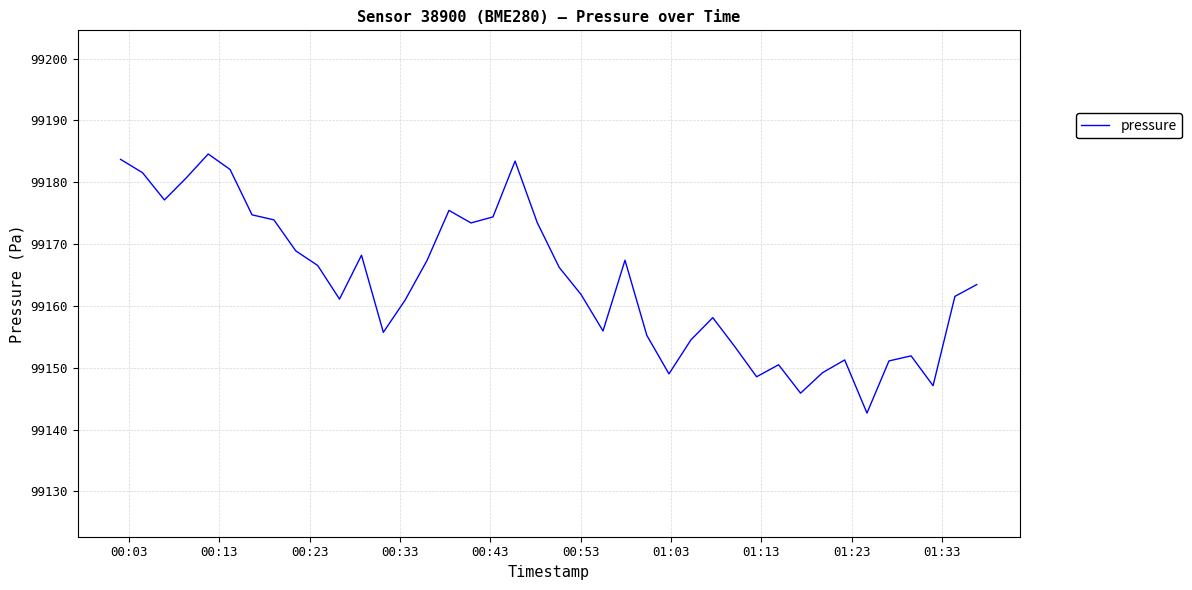

What is the difference between the maximum and minimum values?

41.9